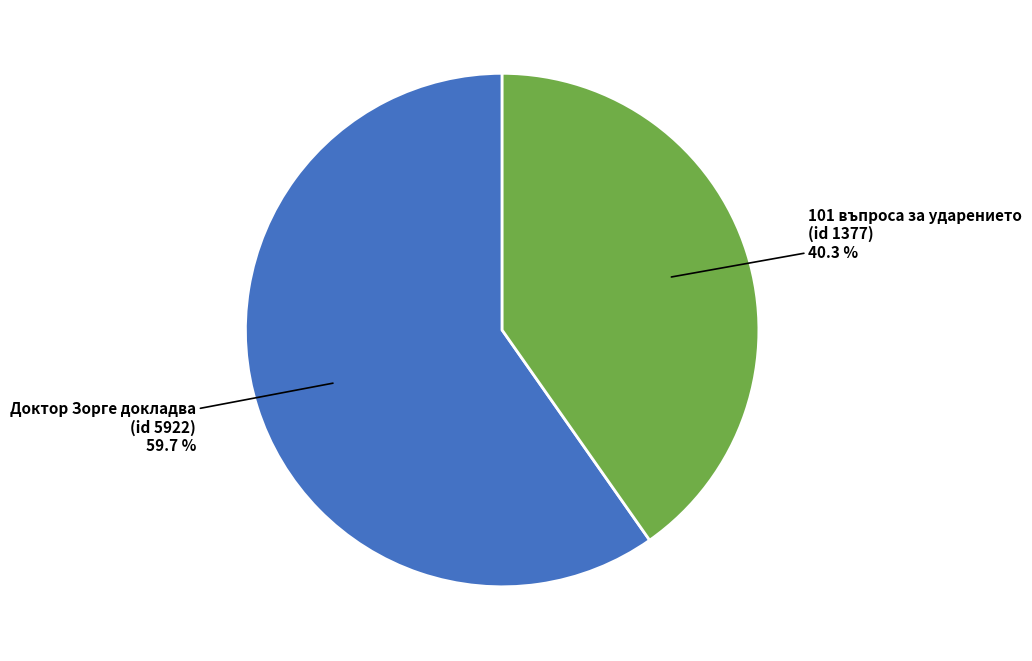

Which slice represents more than half of the pie?

Доктор Зорге докладва (id 5922)